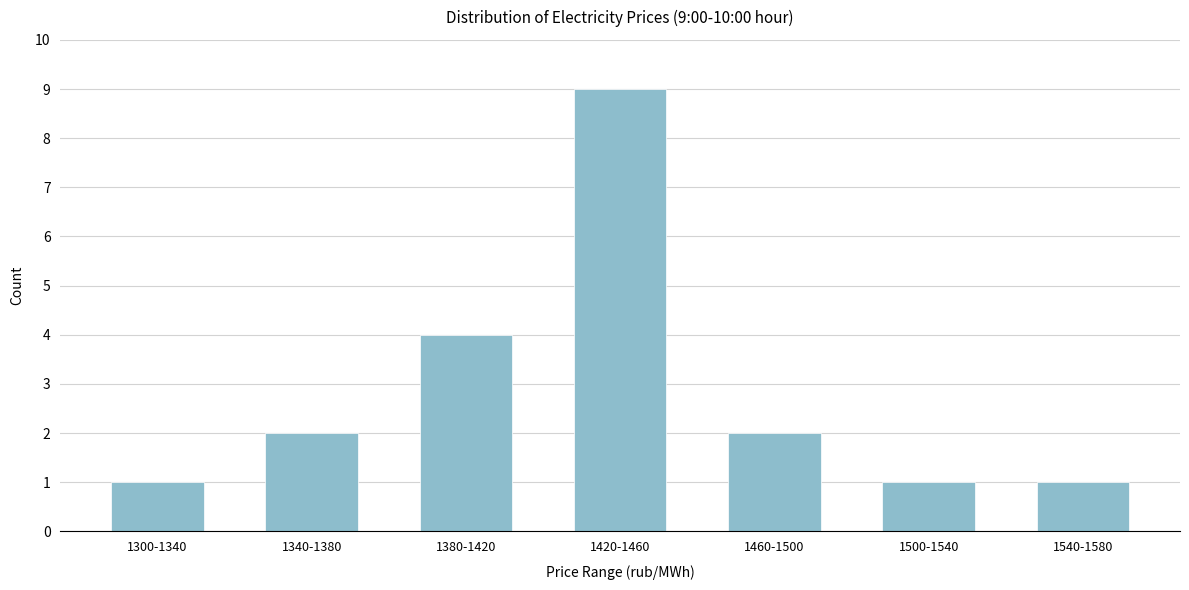

Reading left to right, list all the values displayed in this chart.

1	2	4	9	2	1	1